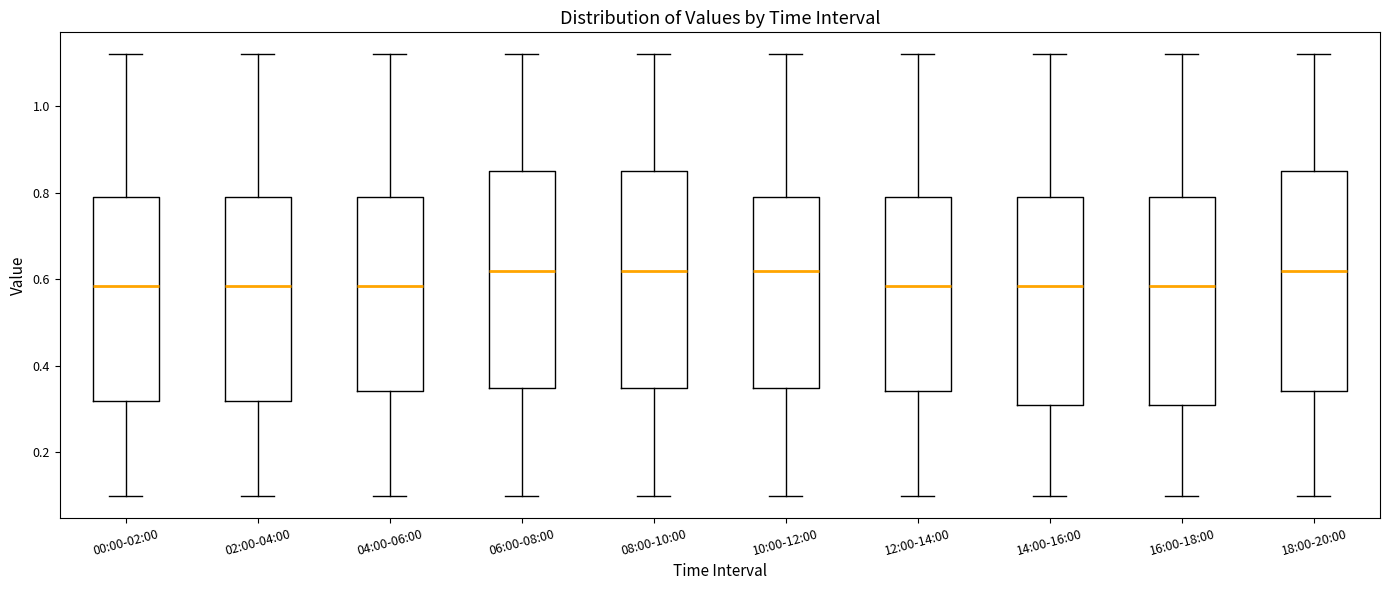

Reading left to right, transcribe this box plot: for each box, give where its median line is, the range the box spans, and where its two whiskers end, as read against the y-axis. The values are not printed on the chart, so give them approximately, as read against the axis.

00:00-02:00: median 0.58, box 0.32 to 0.80, whiskers 0.10 to 1.12
02:00-04:00: median 0.58, box 0.32 to 0.80, whiskers 0.10 to 1.12
04:00-06:00: median 0.58, box 0.34 to 0.80, whiskers 0.10 to 1.12
06:00-08:00: median 0.62, box 0.36 to 0.86, whiskers 0.10 to 1.12
08:00-10:00: median 0.62, box 0.36 to 0.86, whiskers 0.10 to 1.12
10:00-12:00: median 0.62, box 0.36 to 0.80, whiskers 0.10 to 1.12
12:00-14:00: median 0.58, box 0.34 to 0.80, whiskers 0.10 to 1.12
14:00-16:00: median 0.58, box 0.32 to 0.80, whiskers 0.10 to 1.12
16:00-18:00: median 0.58, box 0.32 to 0.80, whiskers 0.10 to 1.12
18:00-20:00: median 0.62, box 0.34 to 0.86, whiskers 0.10 to 1.12